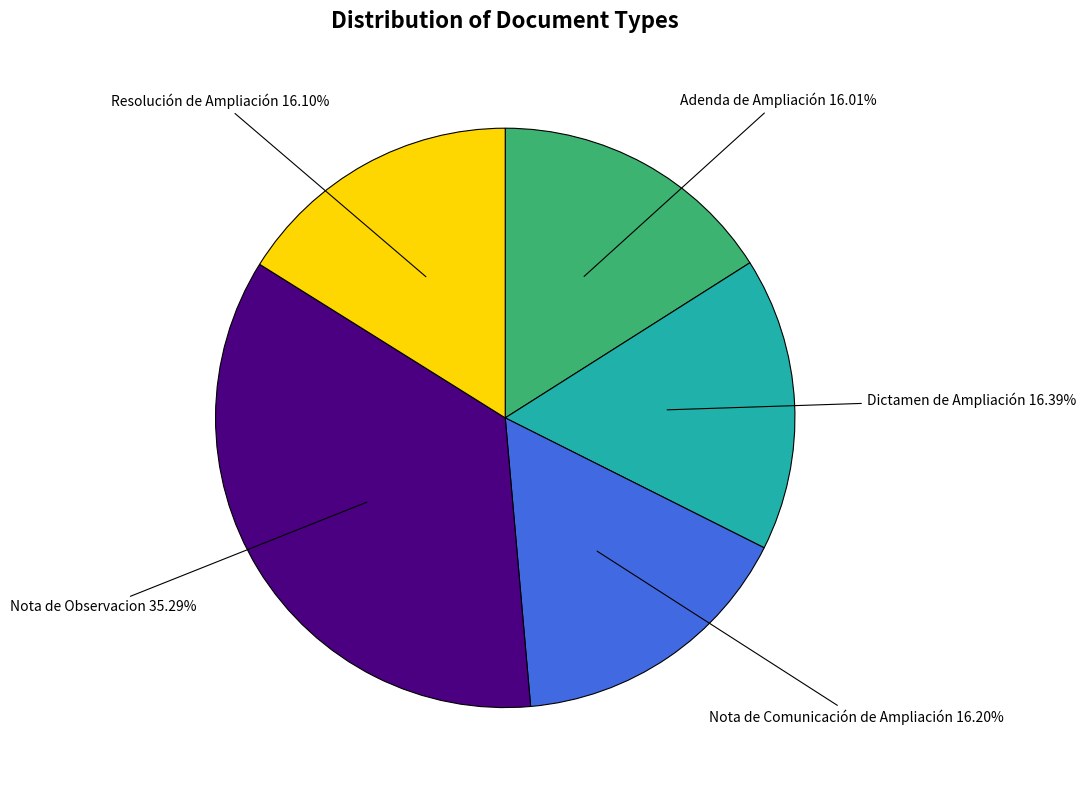

Does any single category account for the majority?

No